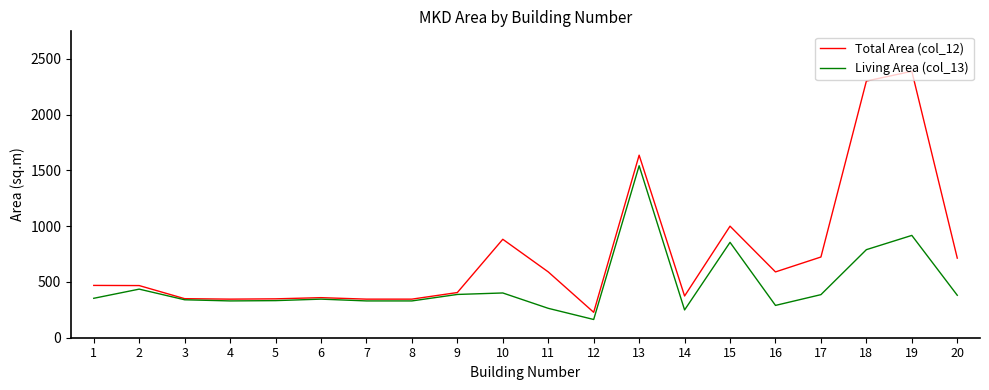

List the series in order of their peak value, highest first.

Total Area (col_12), Living Area (col_13)